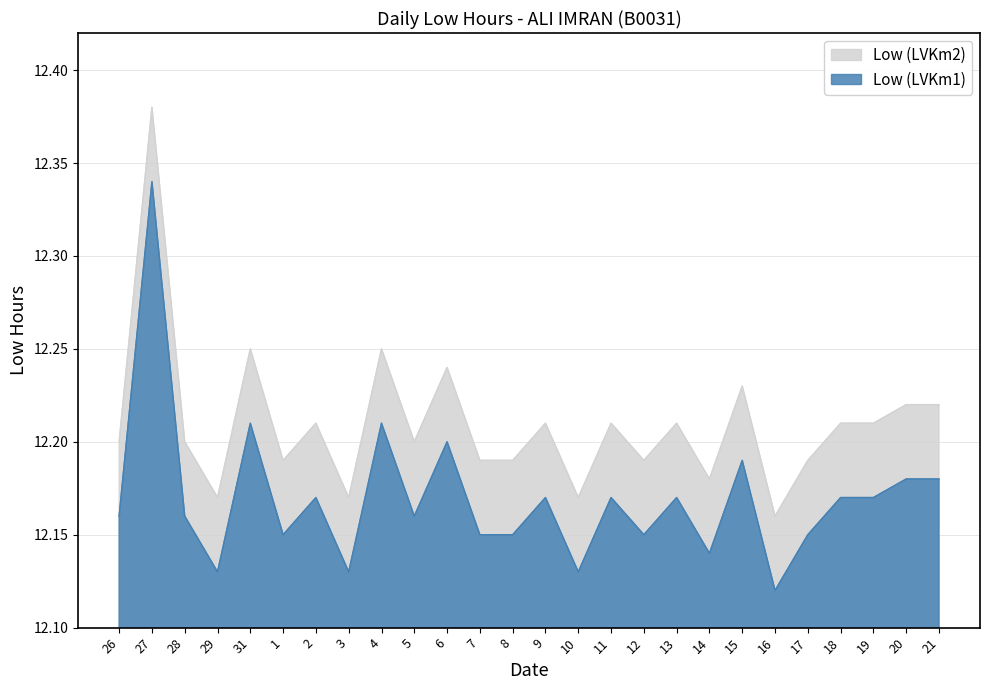

The Low (LVKm1) series shows 18.7 at 20. True or false?

False